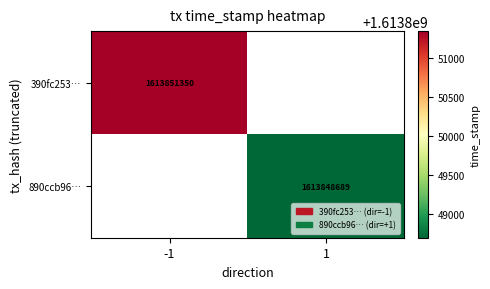

The value of 890ccb96… at 1 is 2493967549.9. True or false?

False